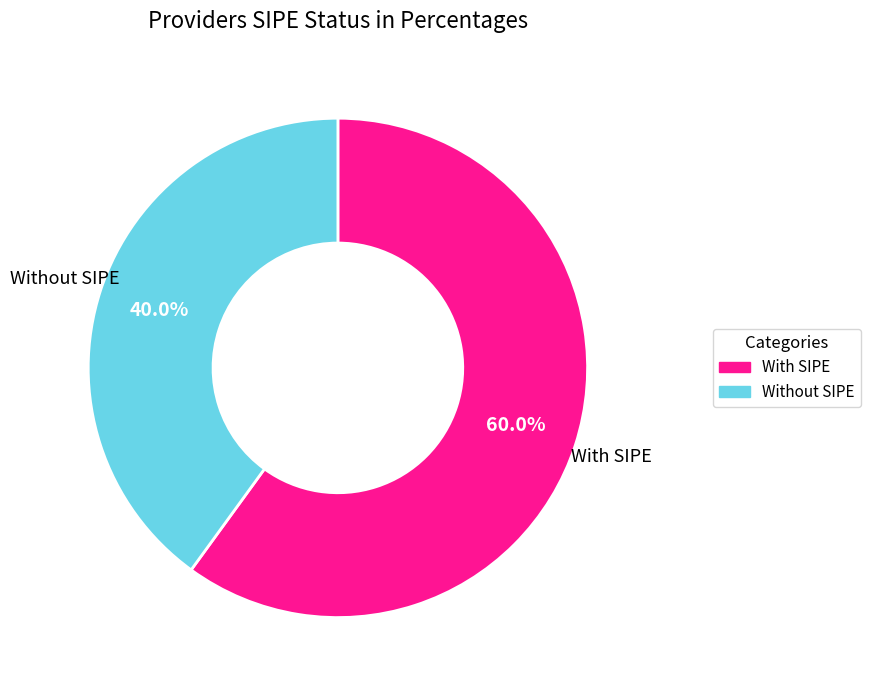

Does any single category account for the majority?

Yes